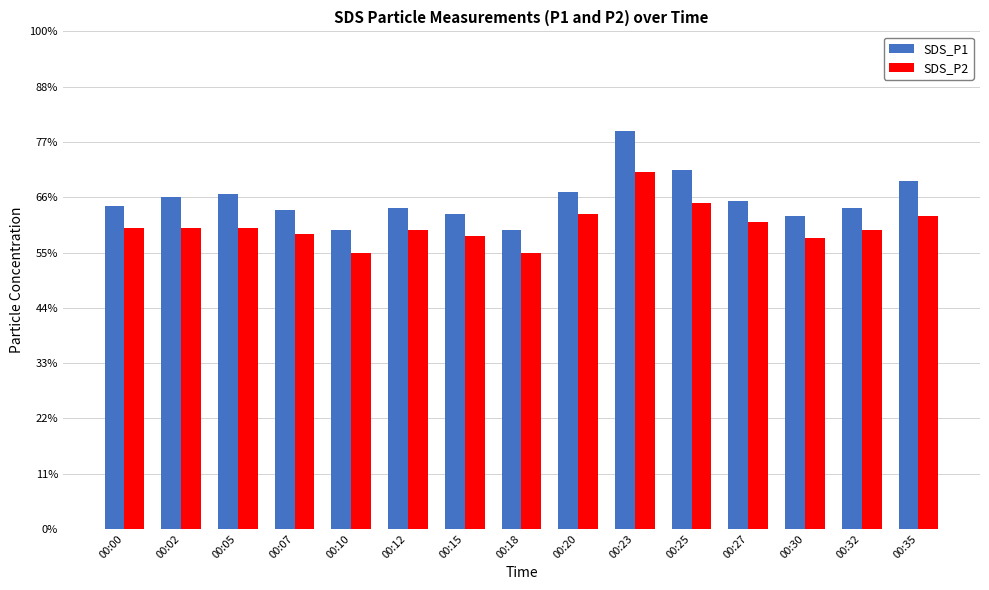

What are all the series names shown in the legend?

SDS_P1, SDS_P2